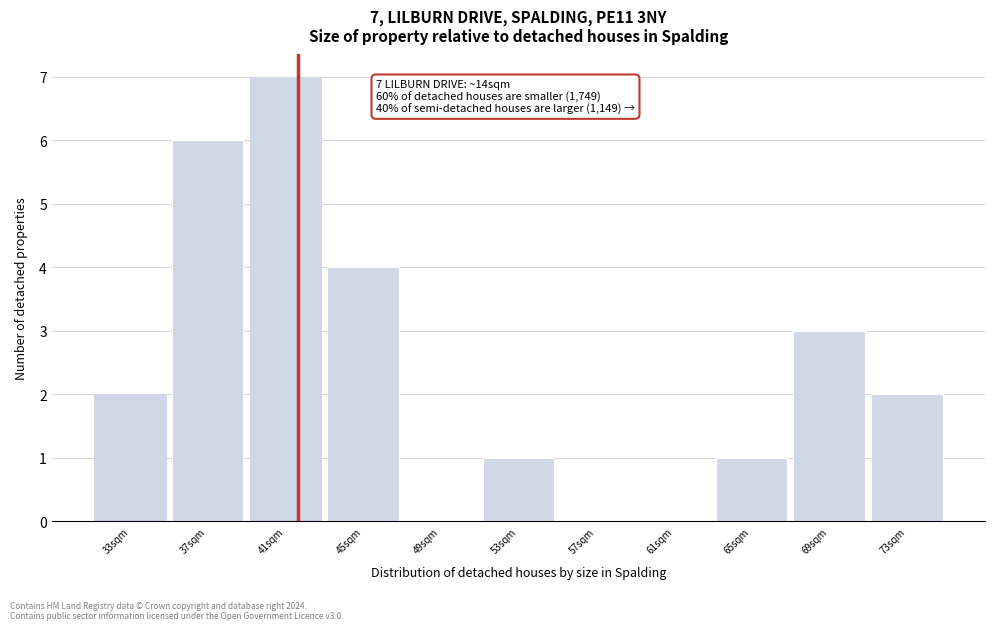

Reading right to left, list all the values displayed in this chart.

73sqm=2	69sqm=3	65sqm=1	61sqm=0	57sqm=0	53sqm=1	49sqm=0	45sqm=4	41sqm=7	37sqm=6	33sqm=2